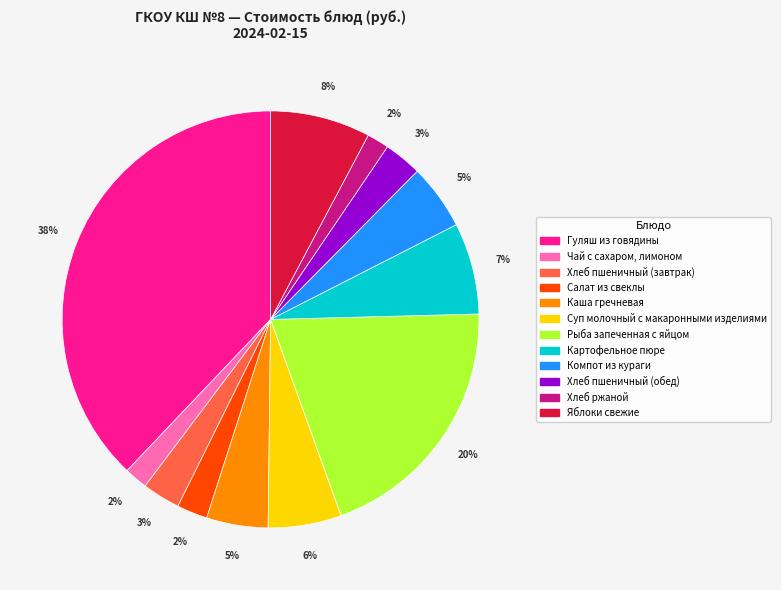

What percentage is the Компот из кураги slice, to the nearest percent?

5%